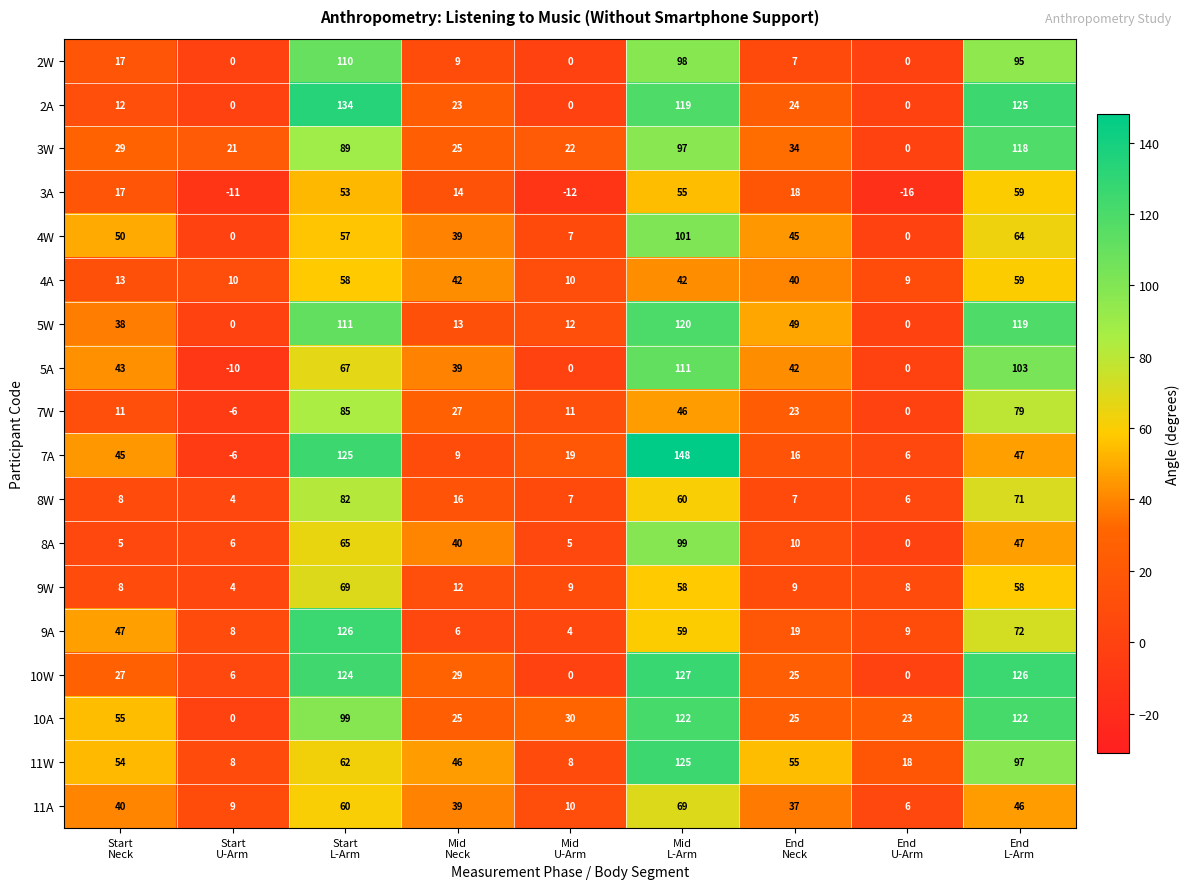

What is the spread (max minus min) of values at End
L-Arm?

80